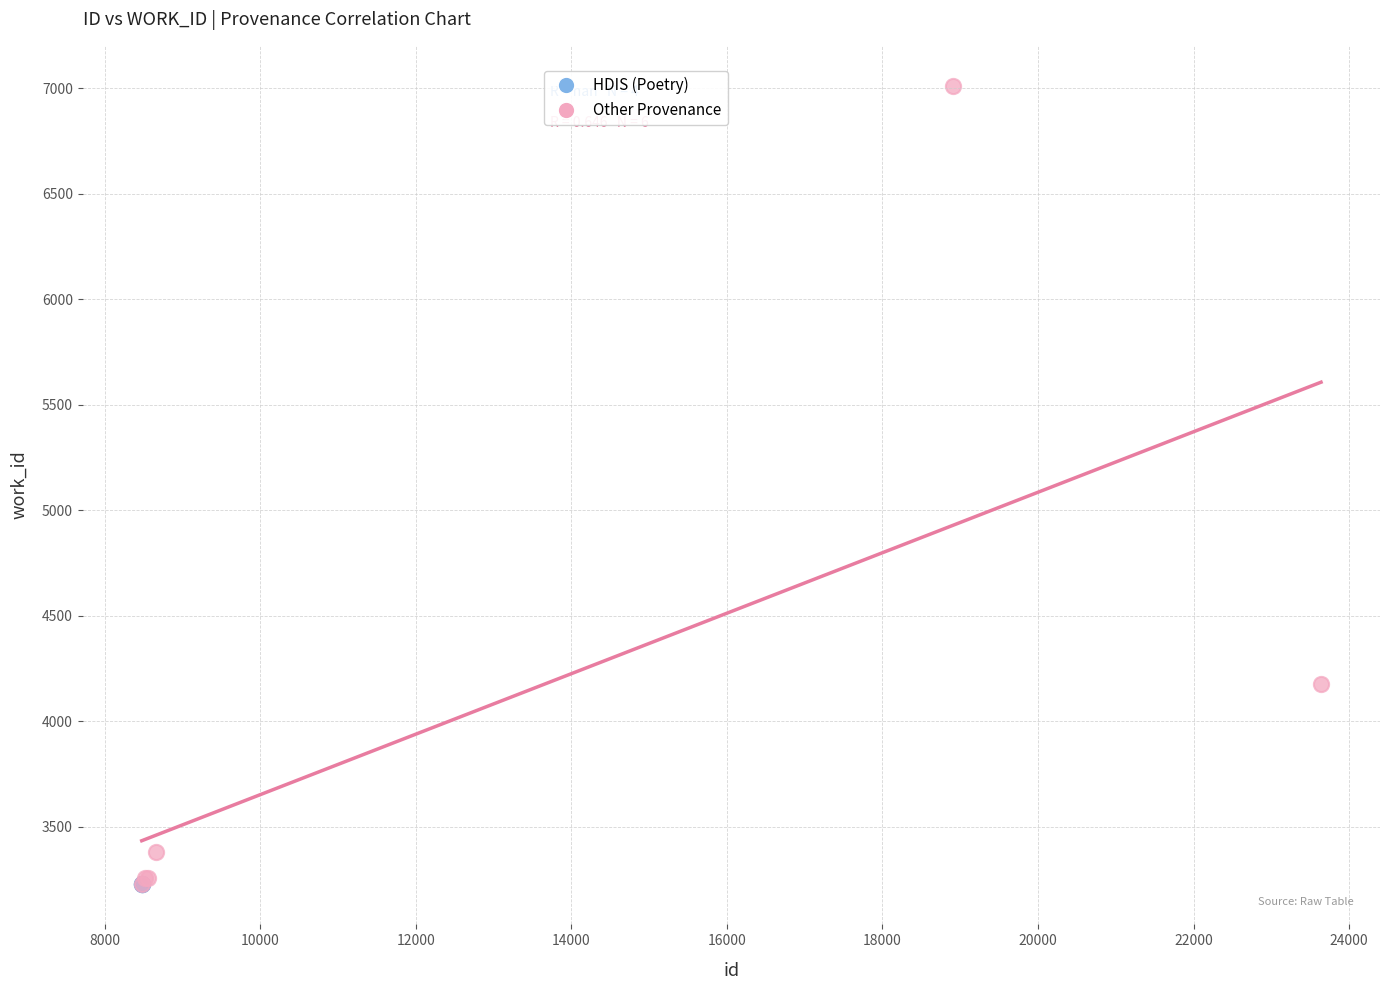

Which series contains the highest Y value?

Other Provenance